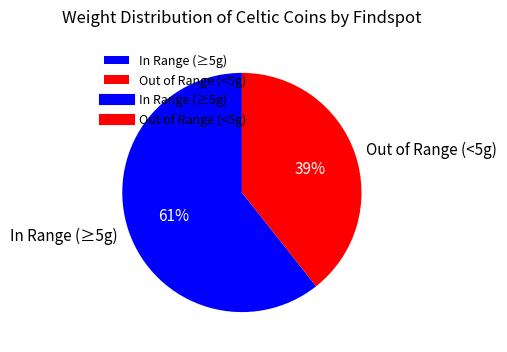

Is the sum of Out of Range (<5g) and In Range (≥5g) greater than half?

Yes